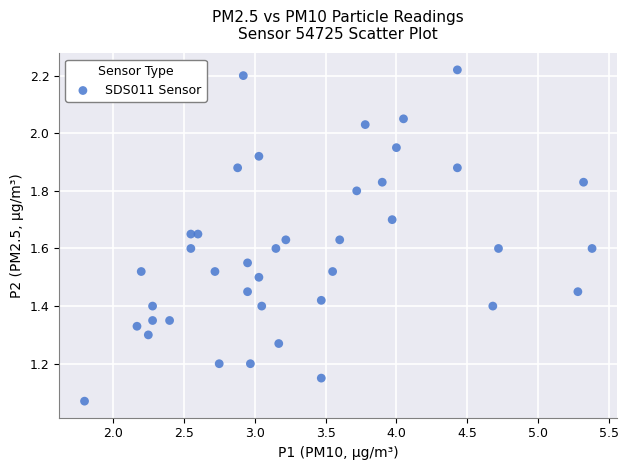

What is the range of X values (max minus min)?

3.6